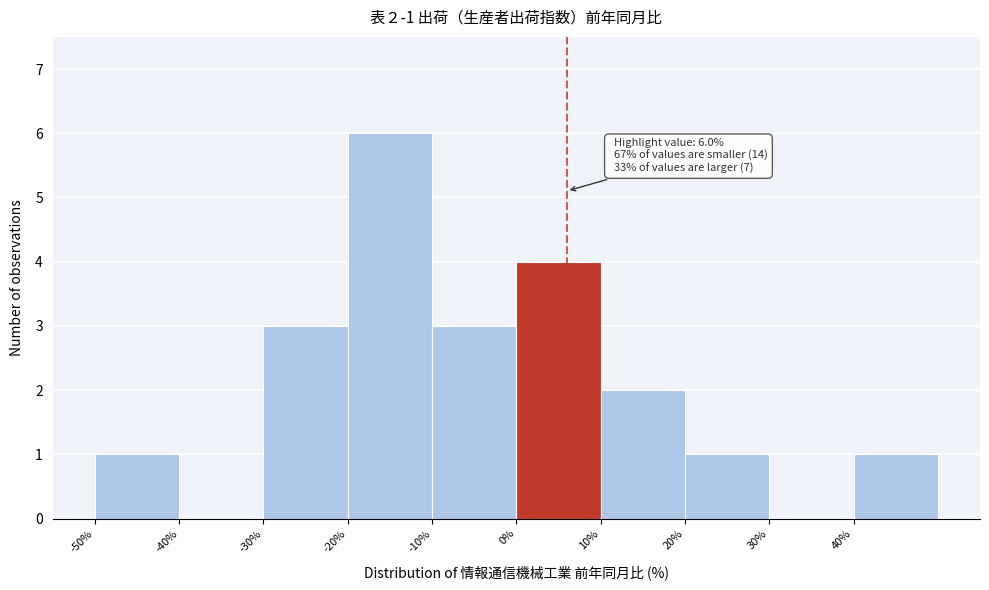

Which range on the x-axis has the tallest bar?

-20 to -10